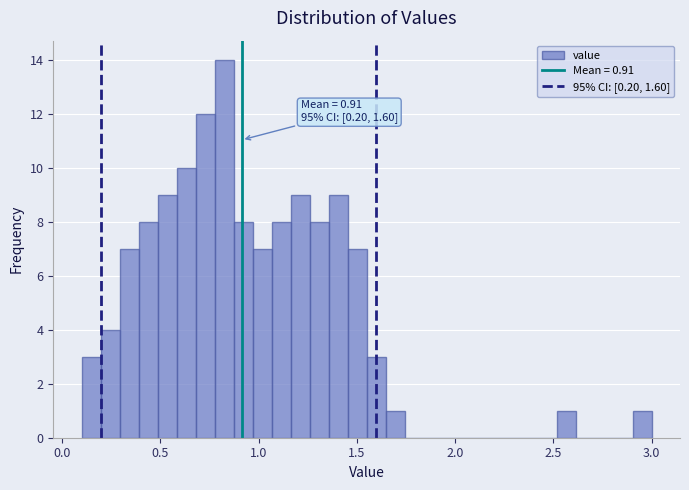

Around what value on the x-axis is the tallest bar? Give the approximate position of its centre, as read against the axis.

0.85